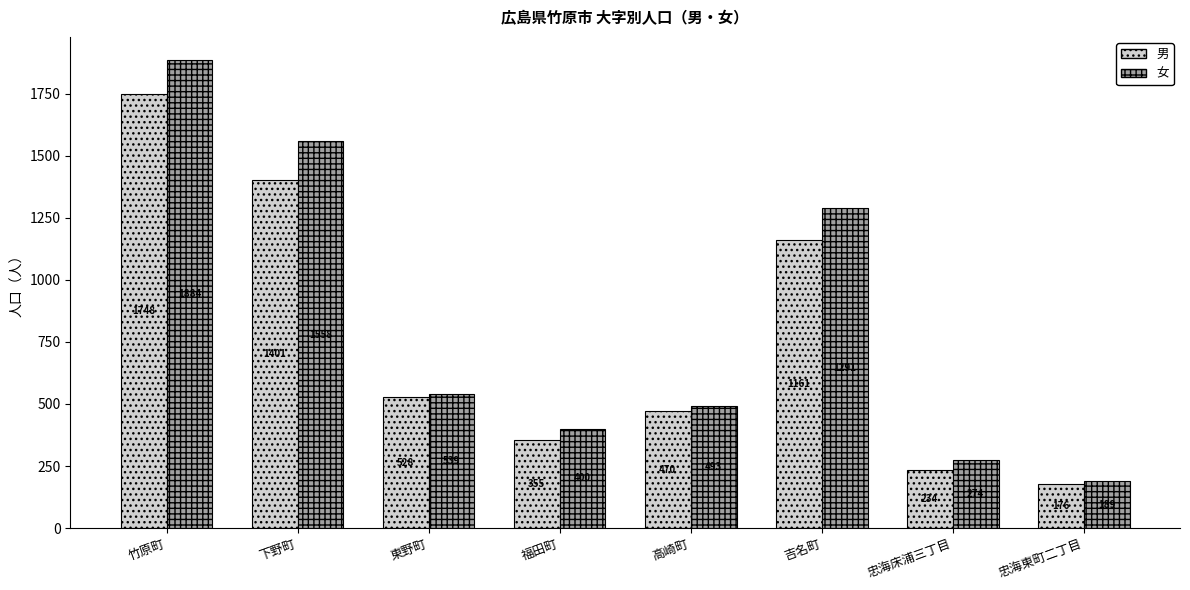

Count the number of data series in this chart.

2